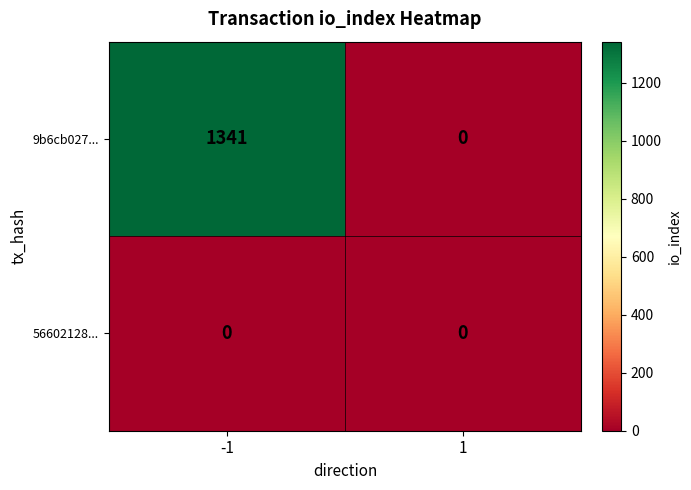

At how many categories does at least one series exceed 733?

1